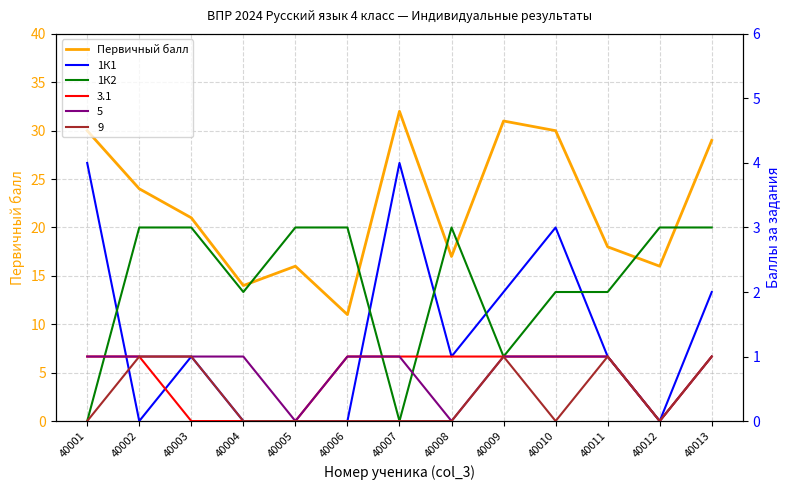

At 40011, list the series in order from smallest to largest.

1К1, 1К2, Первичный балл